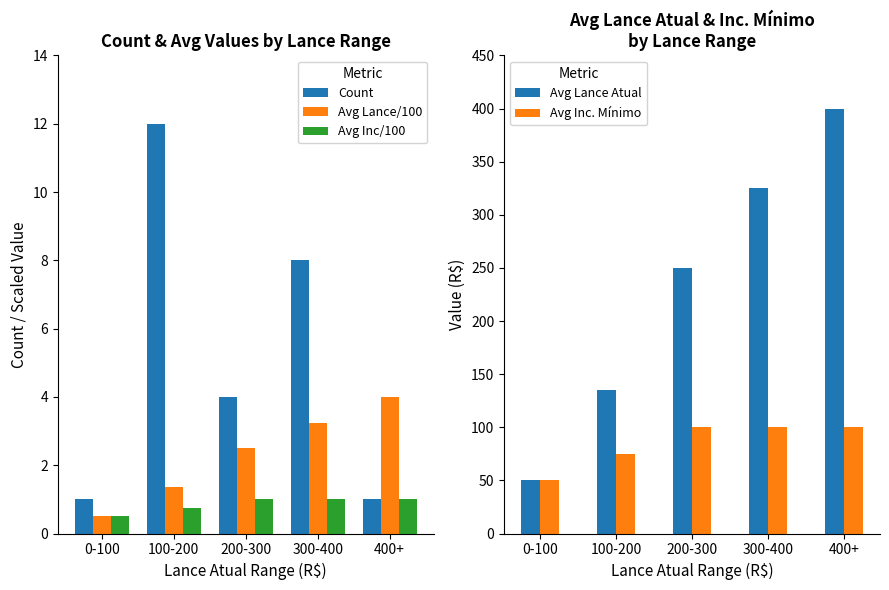

Rank the categories by Avg Inc/100 value from highest to lowest.

200-300, 300-400, 400+, 100-200, 0-100